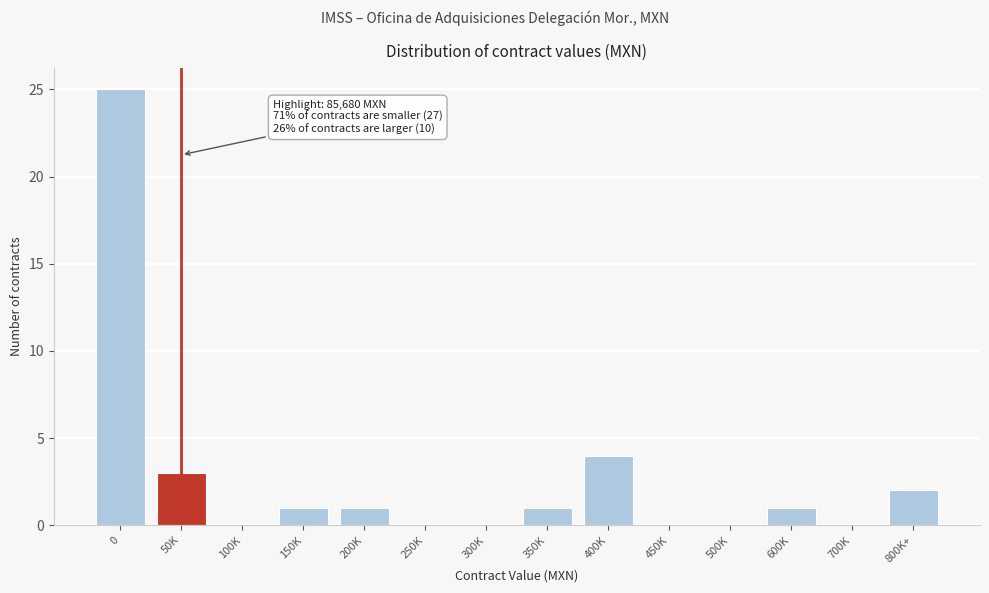

Reading left to right, what are all the values shown in this chart?

0=25	50K=3	100K=0	150K=1	200K=1	250K=0	300K=0	350K=1	400K=4	450K=0	500K=0	600K=1	700K=0	800K+=2